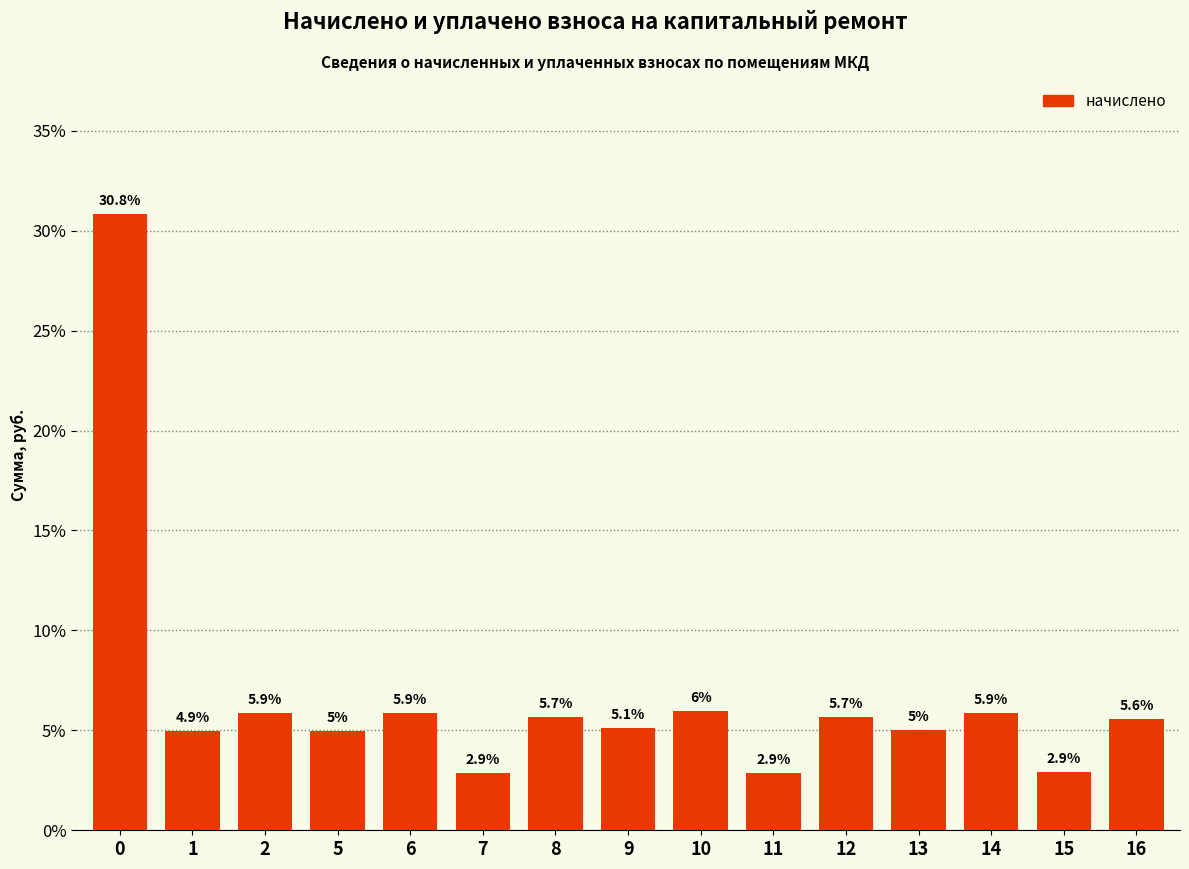

Is it true that the value at 1 is 4.9?

True